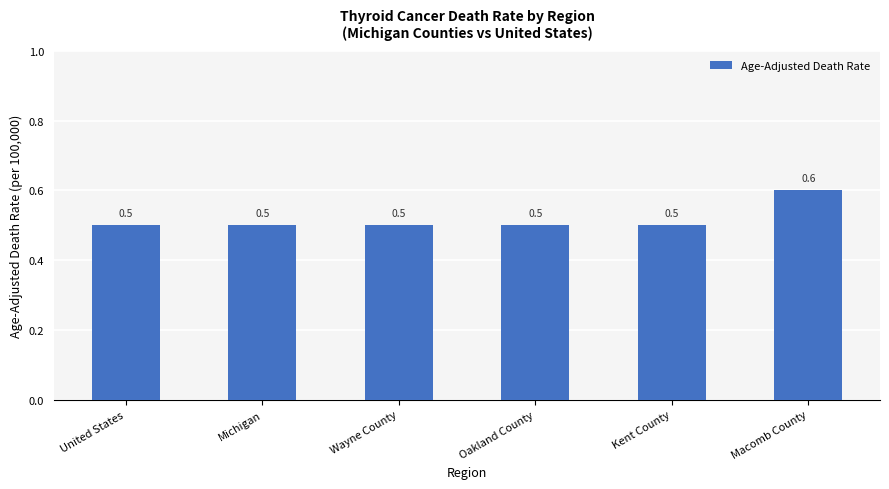

How many distinct data groups are displayed?

1